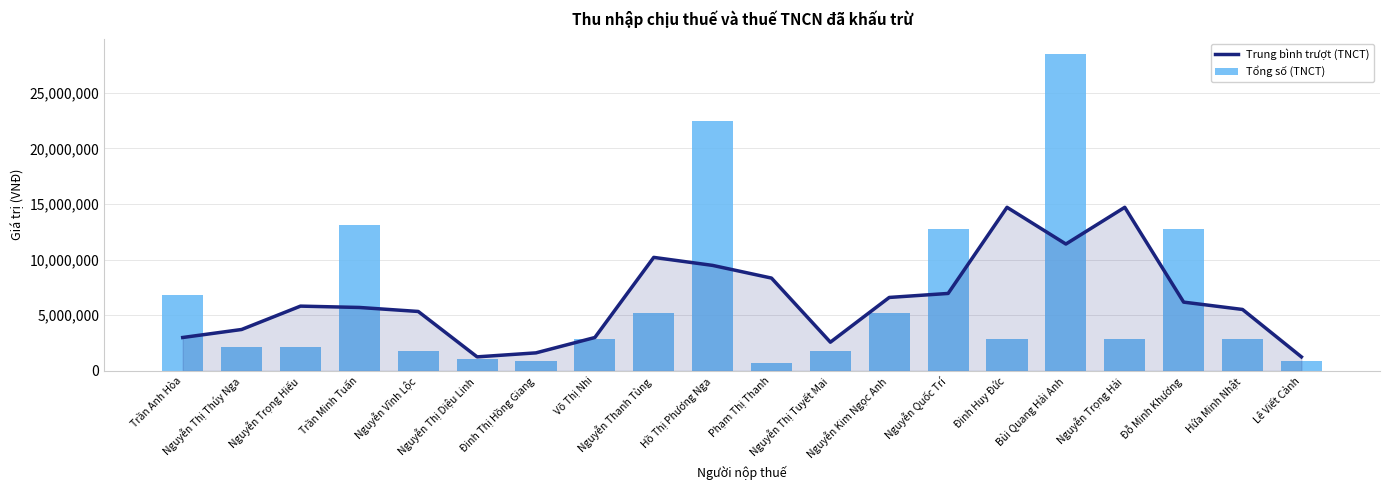

Which series has the largest total across all categories?

Tổng số (TNCT)